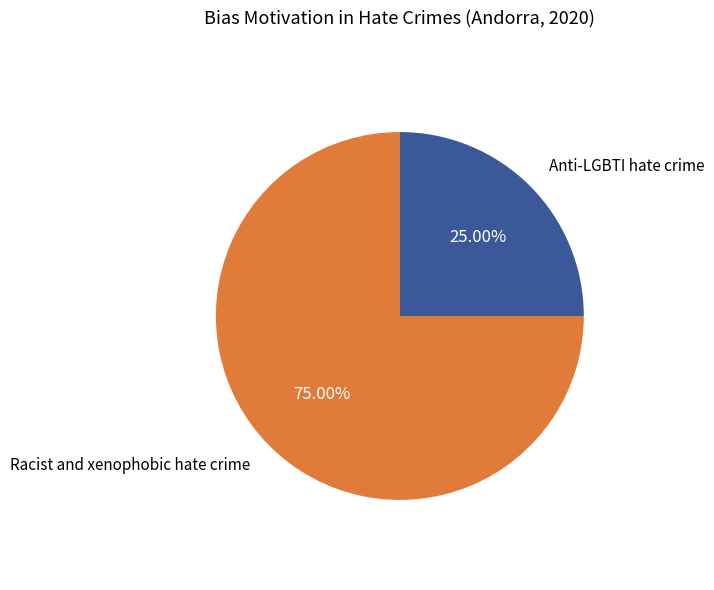

Is there a majority slice in this chart?

Yes